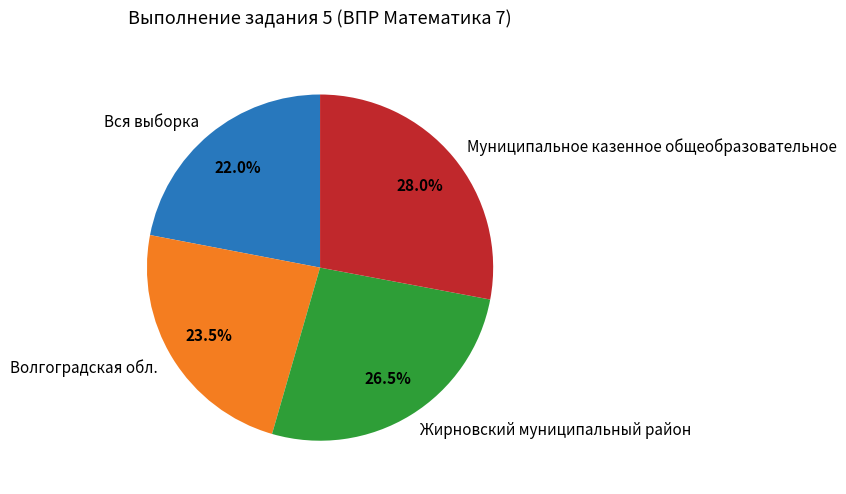

Count the number of slices in the pie.

4